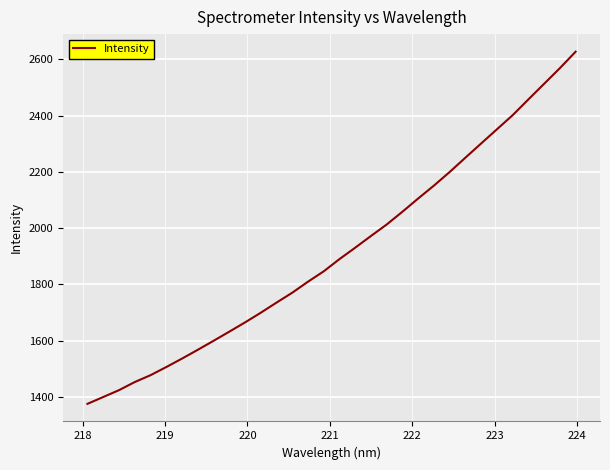

How many values exceed 1889?

16